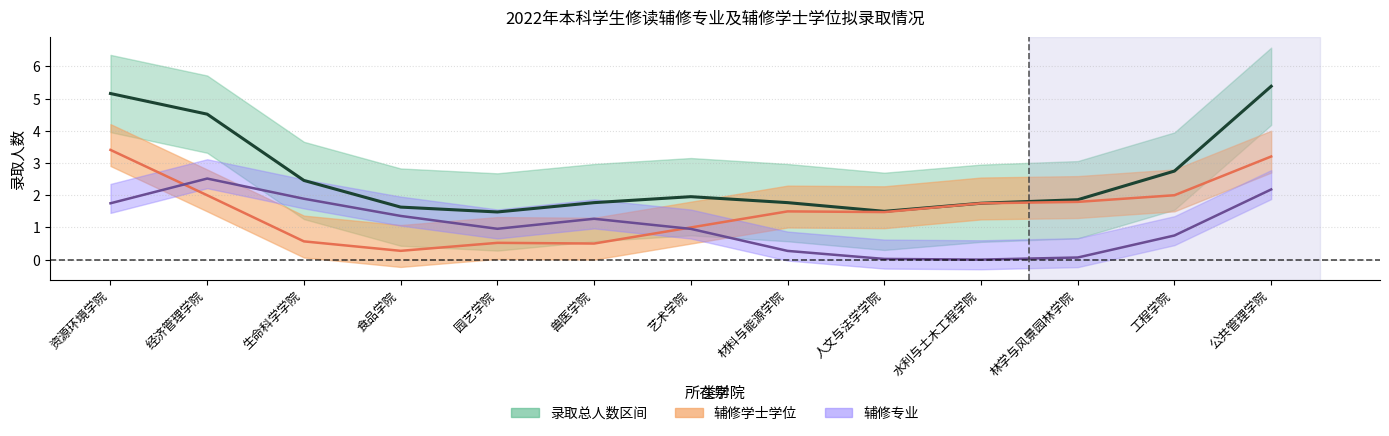

What is the difference between the maximum and minimum values in the 录取总人数 series?

3.9